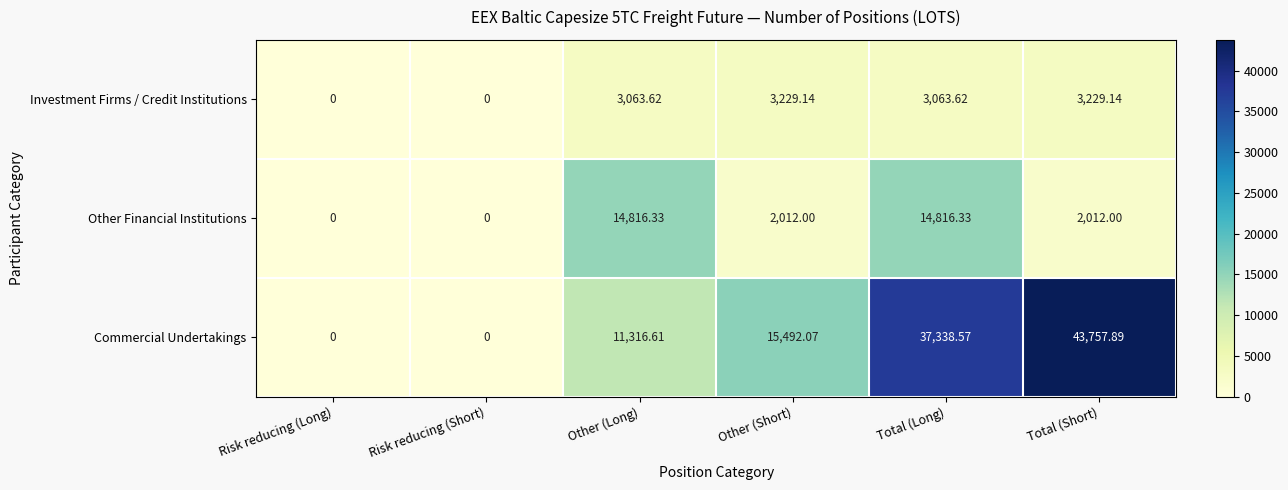

At which category is the sum across all series the highest?

Total (Long)